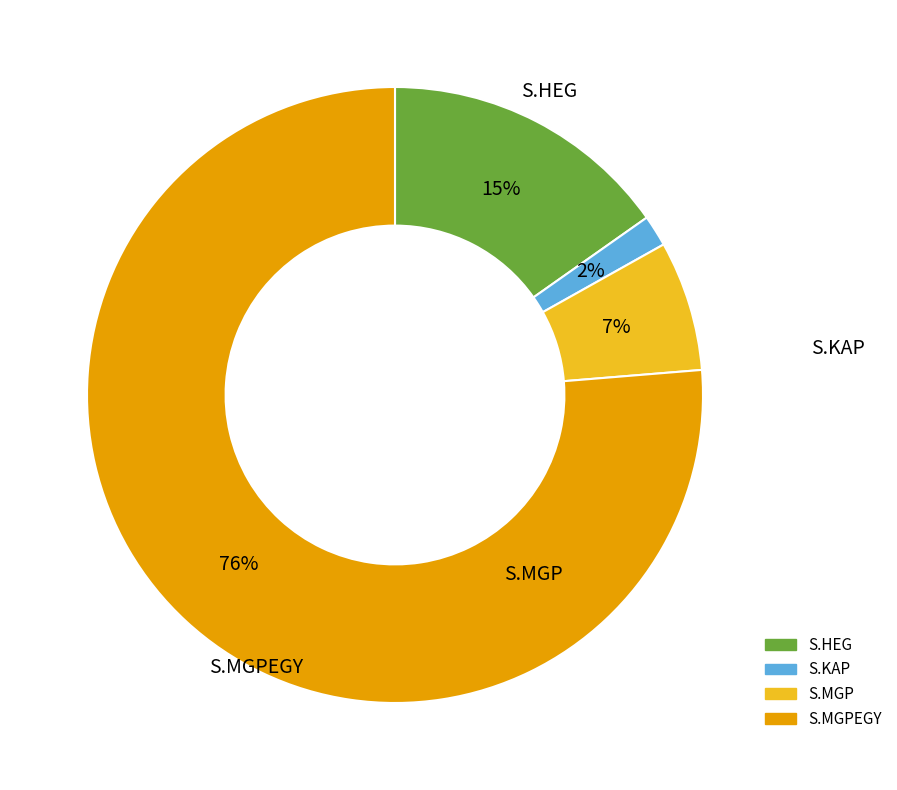

Is there any slice that represents more than half of the pie?

Yes